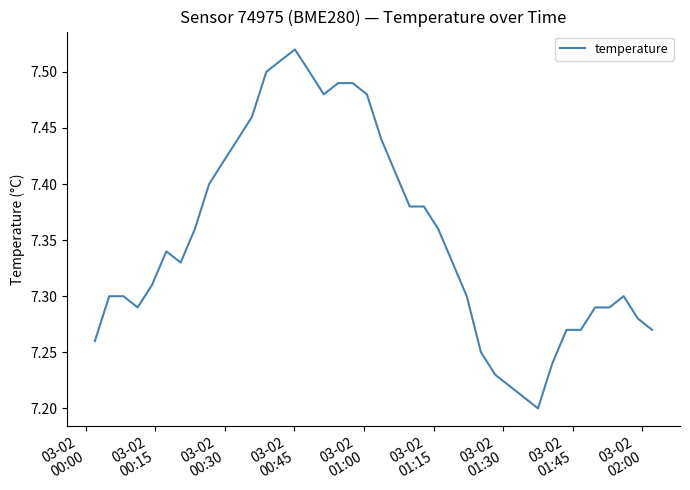

What is the difference between the maximum and minimum values?

0.3